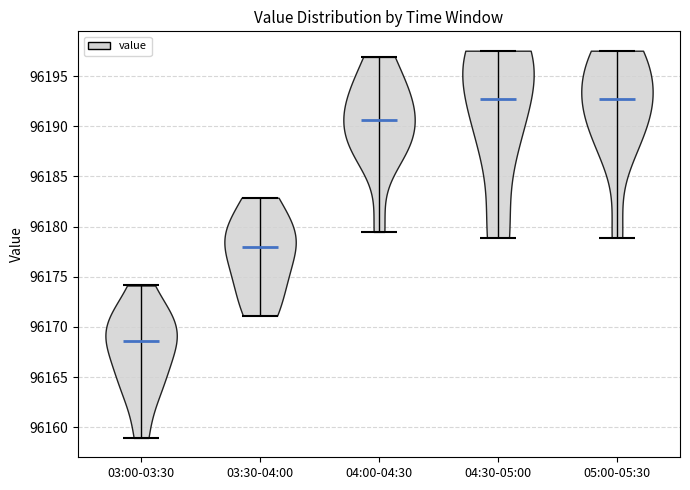

What is the highest point the violin for 03:00-03:30 reaches on the y-axis? The values are not printed on the chart, so give them approximately, as read against the axis.

96174.0